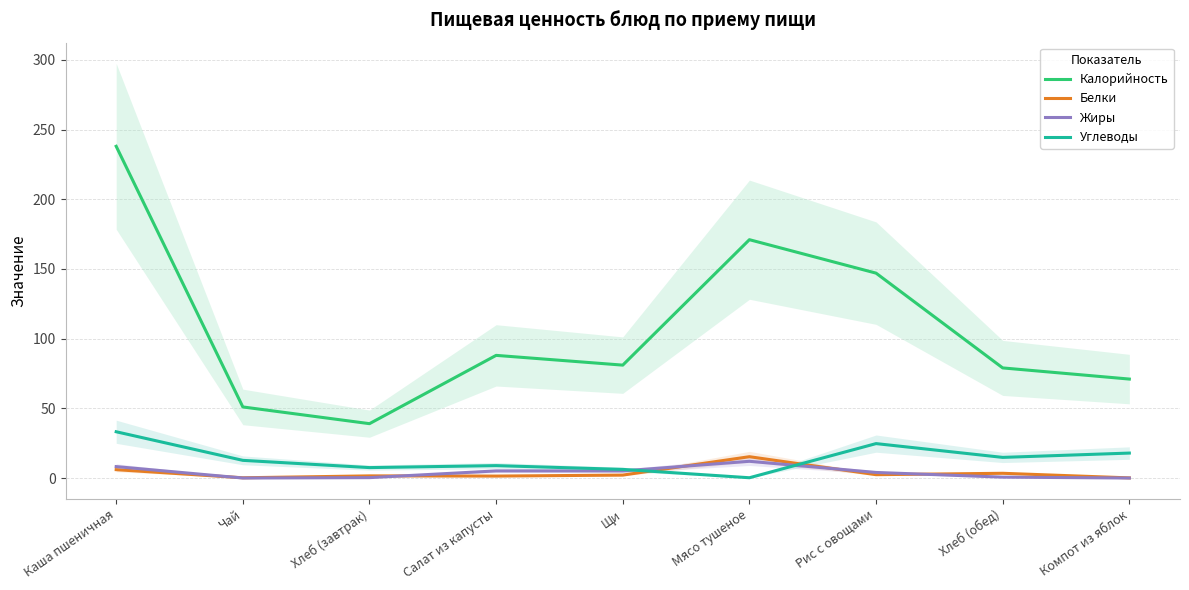

Is the value of Калорийность at Хлеб (обед) greater than the value of Жиры at Салат из капусты?

Yes